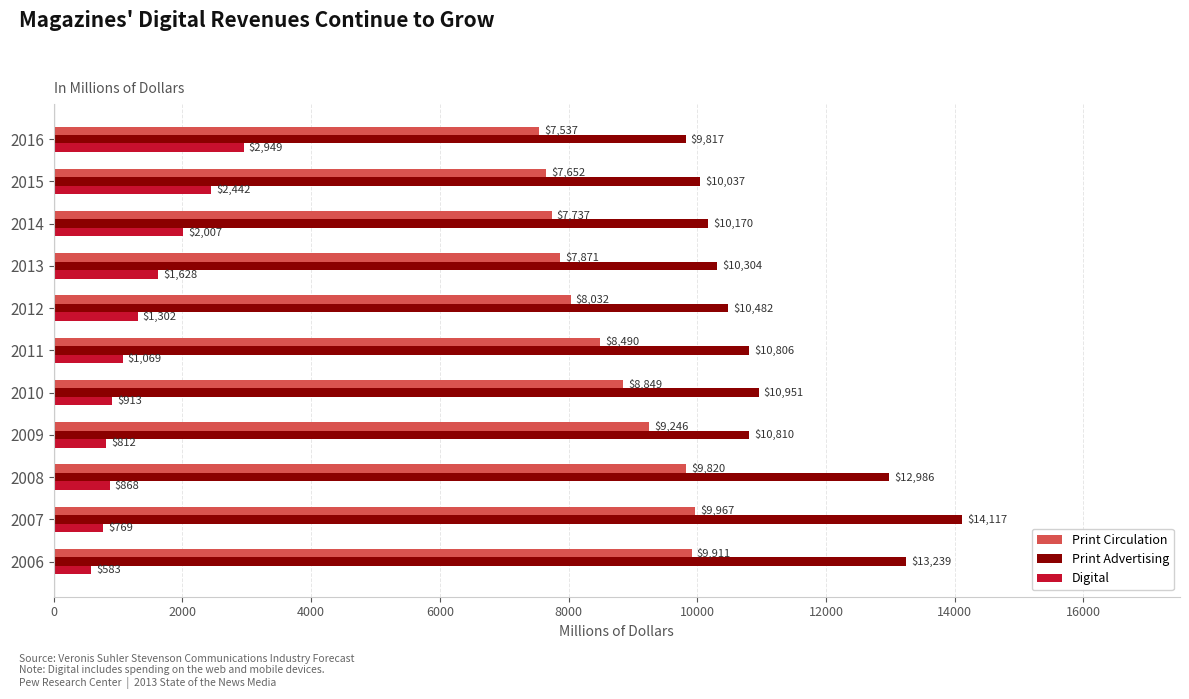

True or false: Print Circulation has a value of 3493 at 2015.

False